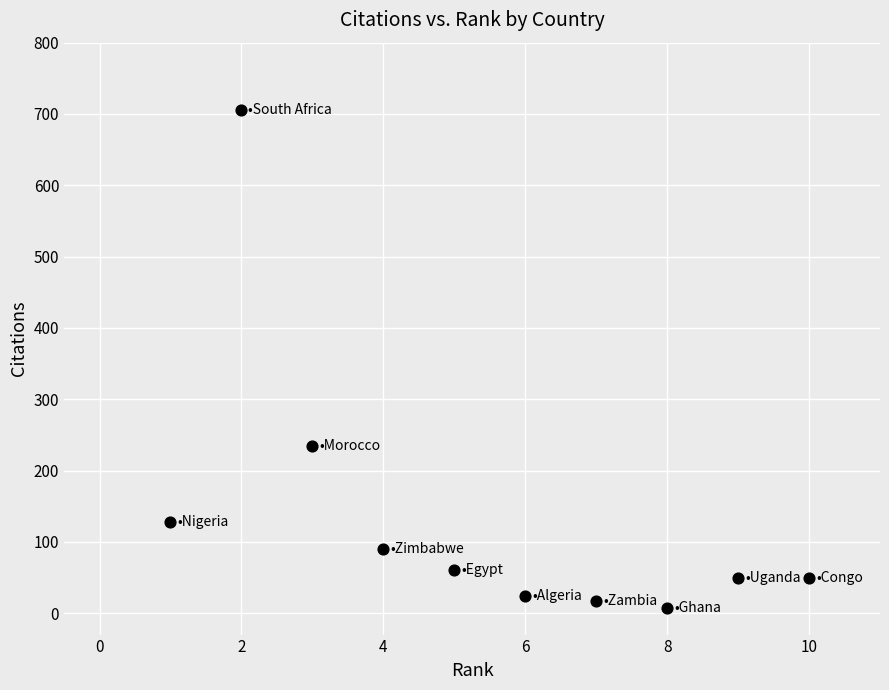

What is the average Y value?

137